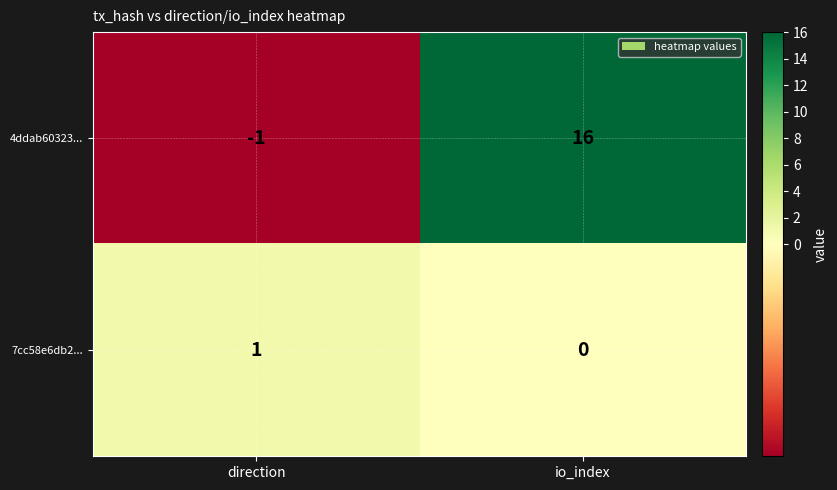

Which series has the widest spread of values?

4ddab60323...